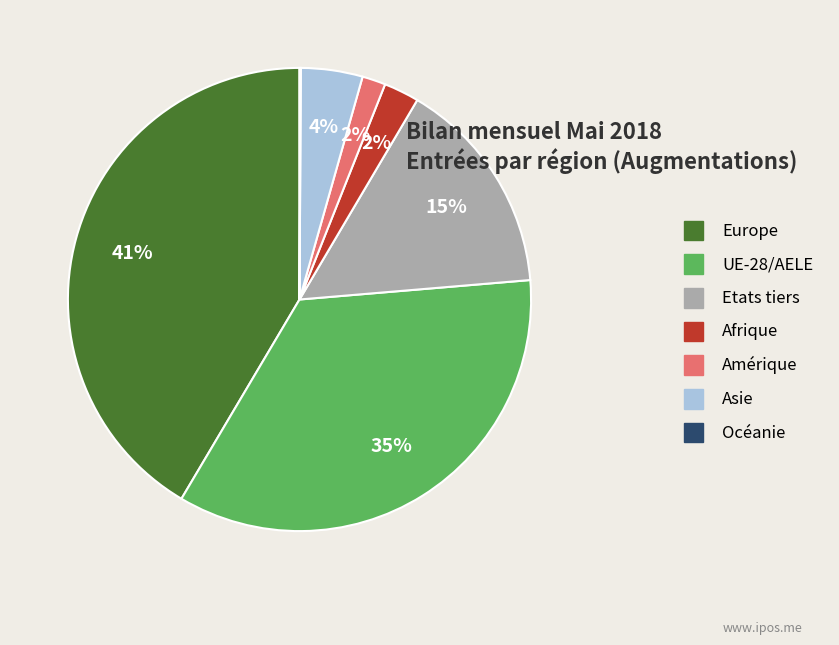

To the nearest percent, what is the average slice percentage?

14%